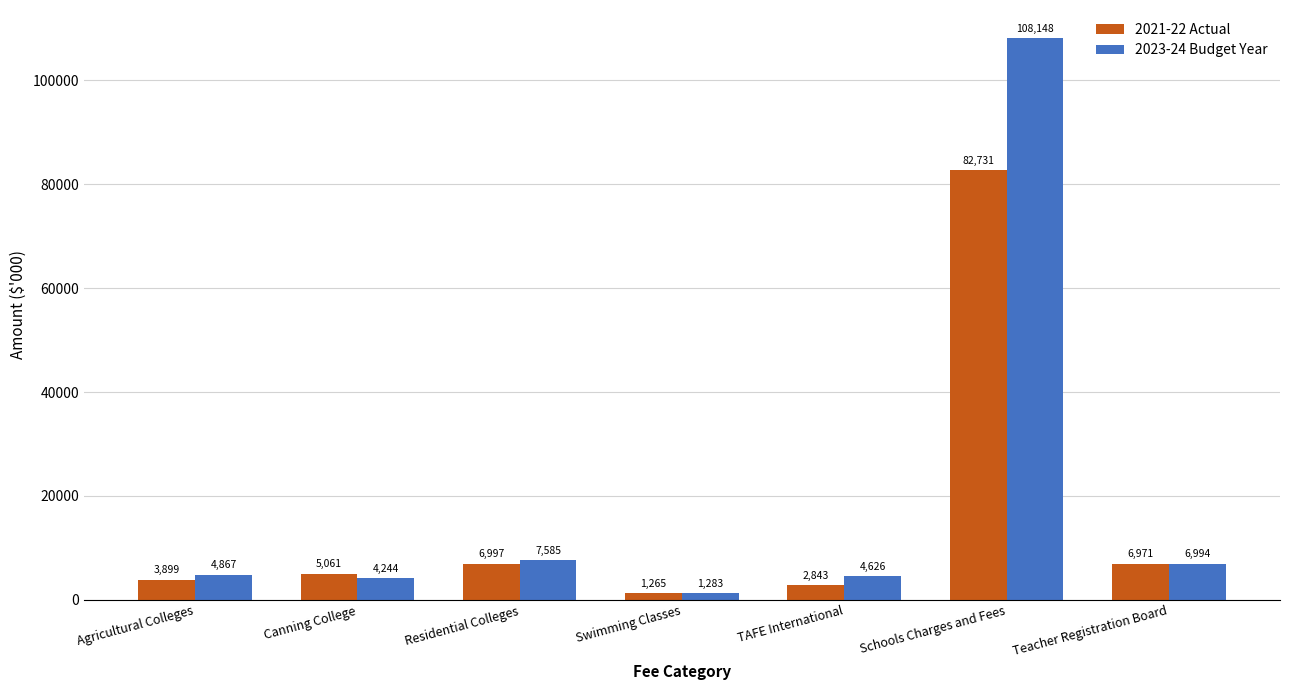

What is the label of the 6th bar from the left?

Schools Charges and Fees